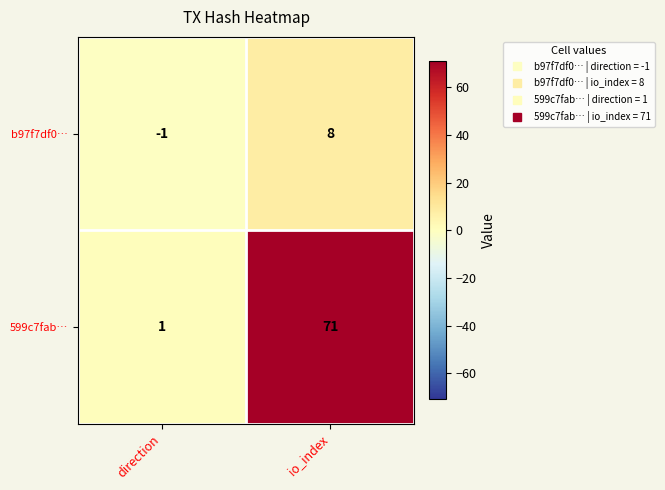

Which series changed the most between direction and io_index?

599c7fab…